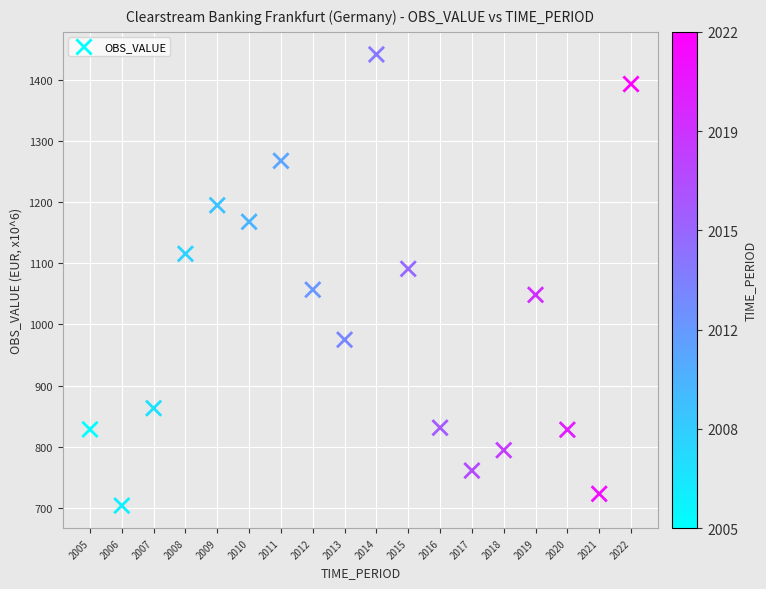

What is the range of Y values (max minus min)?

737.4